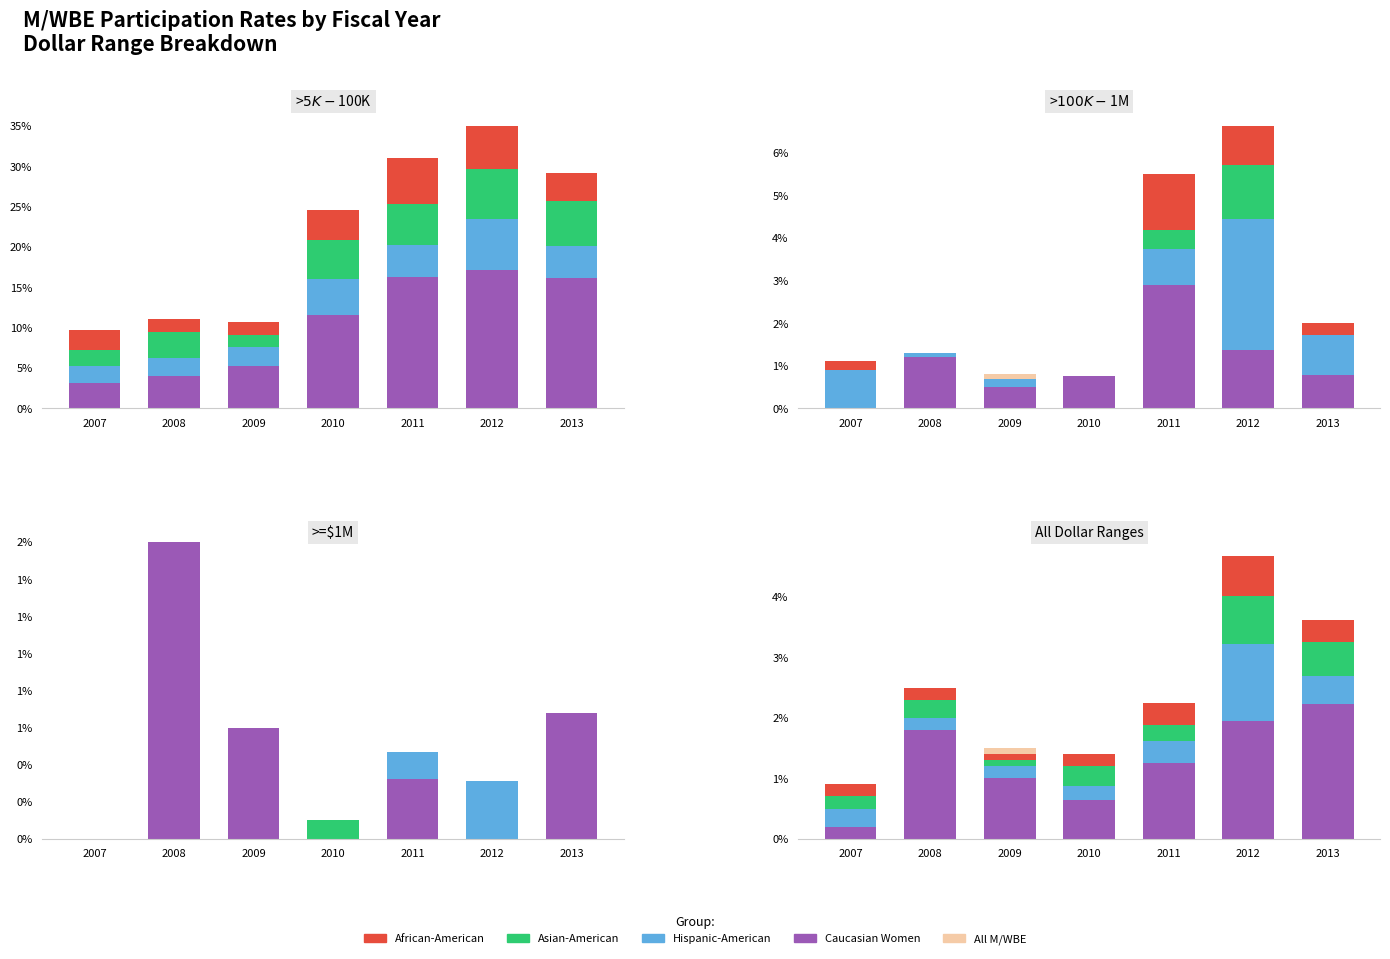

Which label corresponds to the largest value in the chart?

2012